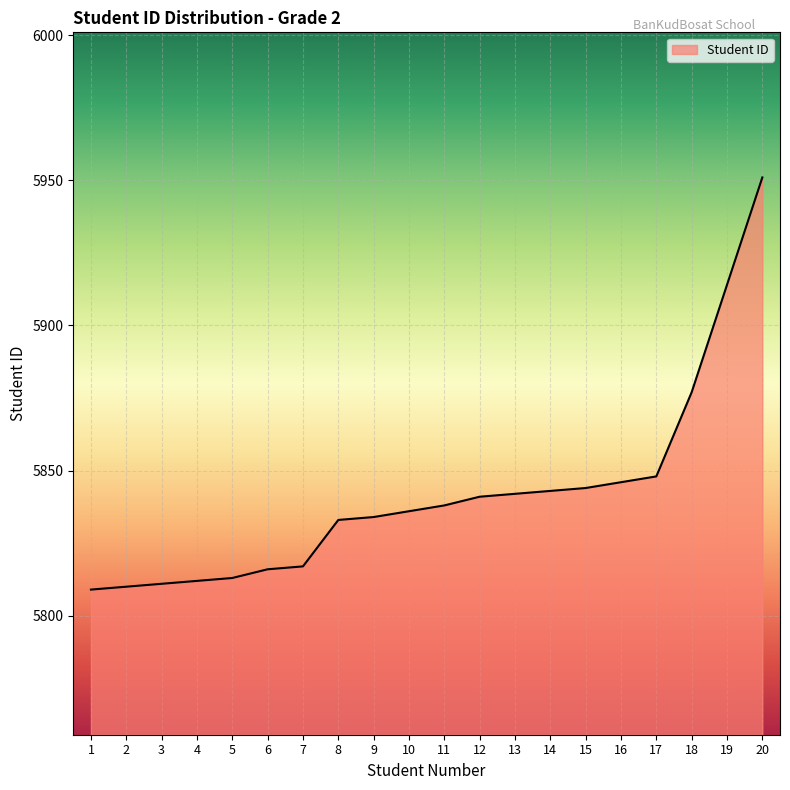

What is the greatest value displayed?

5951